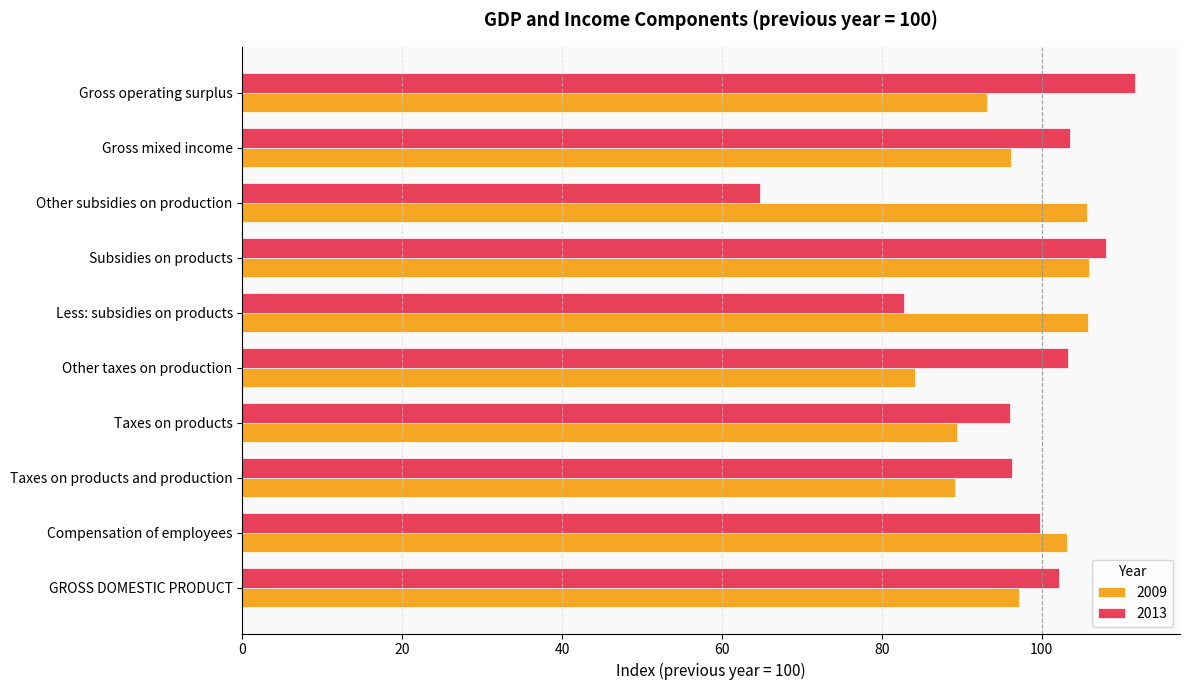

Count the number of data series in this chart.

2